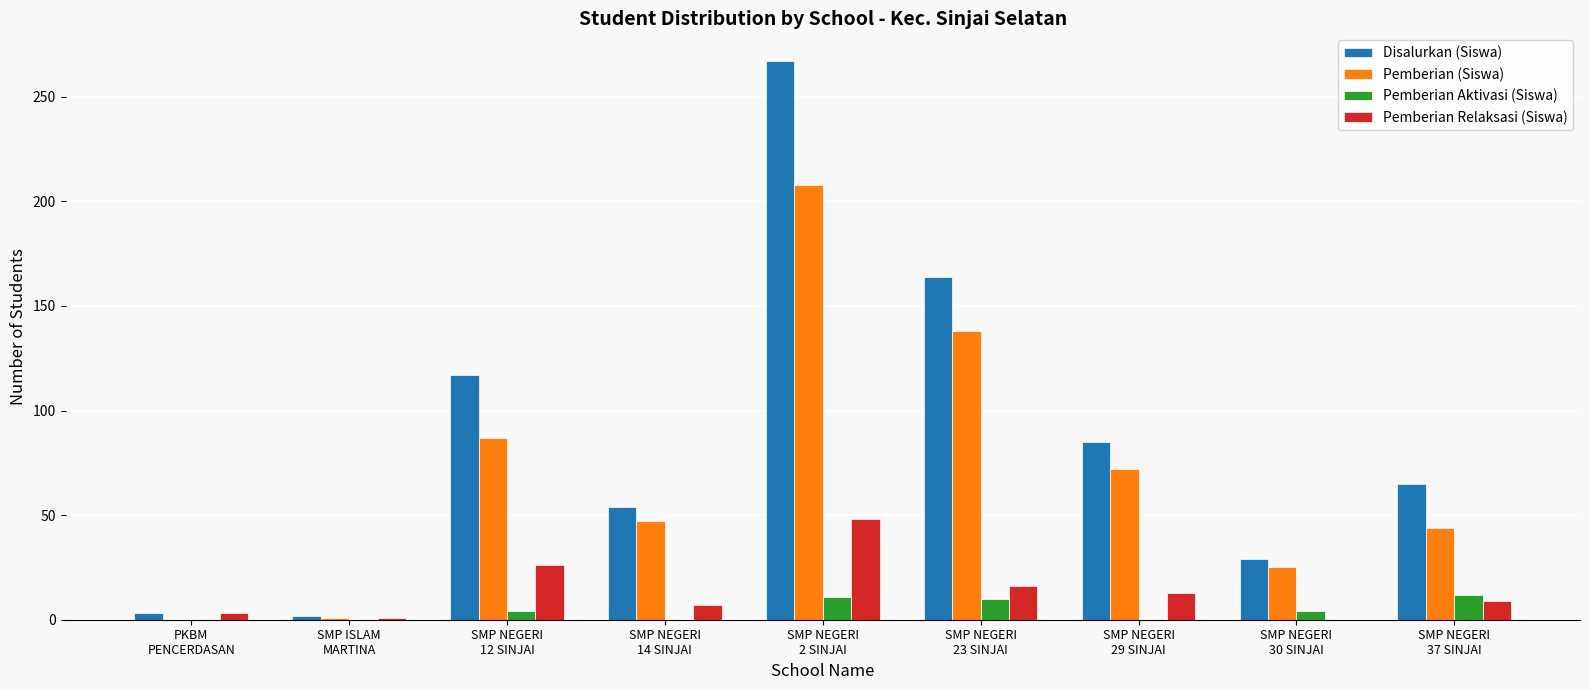

What is the sum of the Pemberian Aktivasi (Siswa) values at SMP NEGERI
23 SINJAI and SMP NEGERI
29 SINJAI?

10